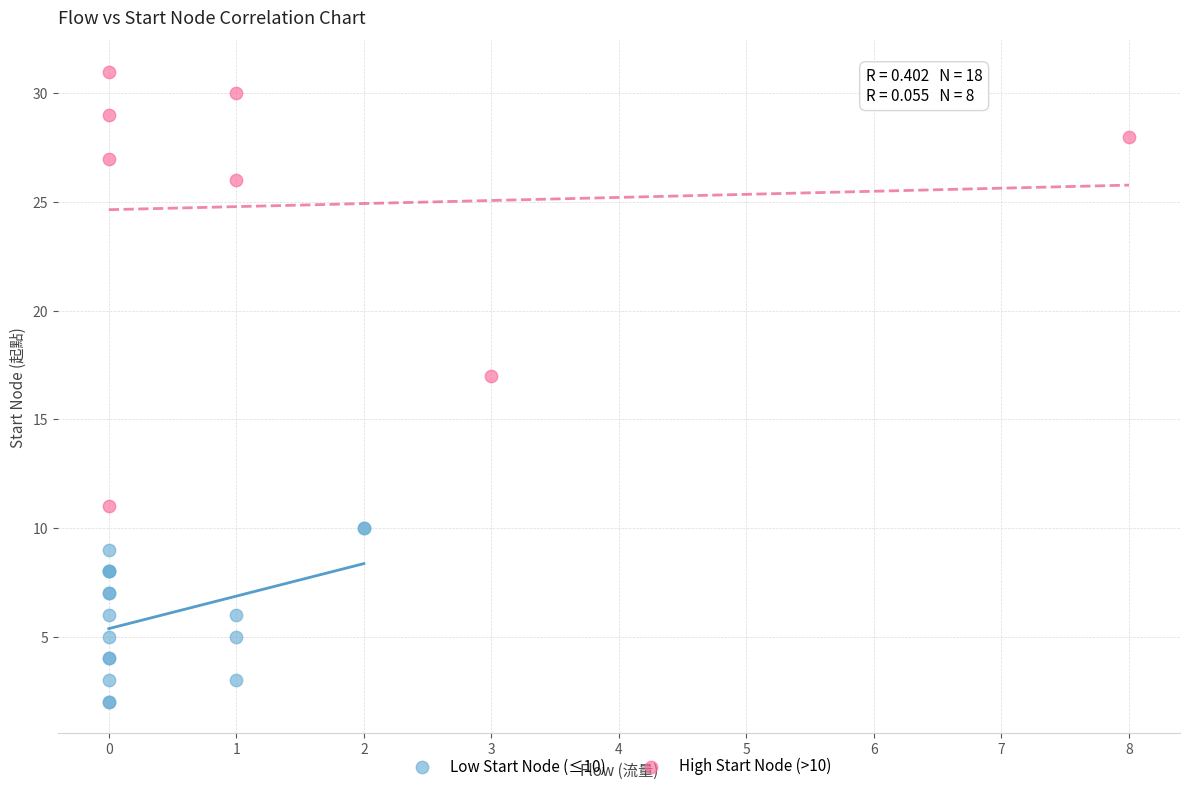

Which series reaches the maximum Y coordinate?

High Start Node (>10)